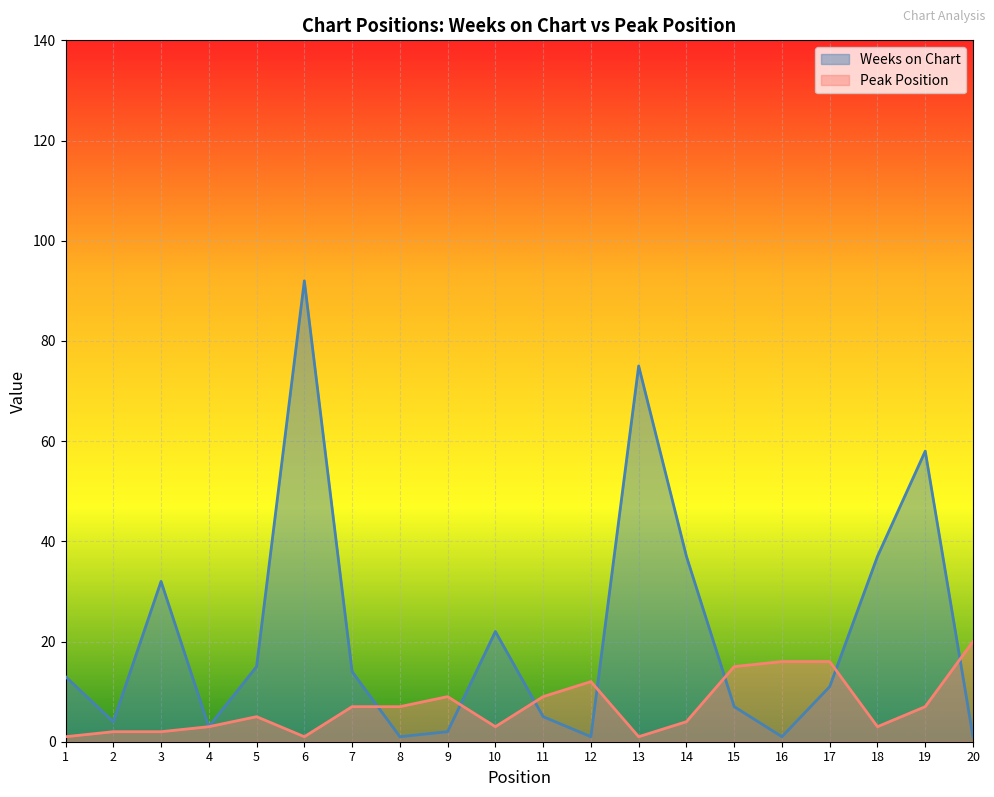

List the labels in order of Weeks on Chart value, smallest first.

8, 12, 16, 20, 9, 4, 2, 11, 15, 17, 1, 7, 5, 10, 3, 14, 18, 19, 13, 6